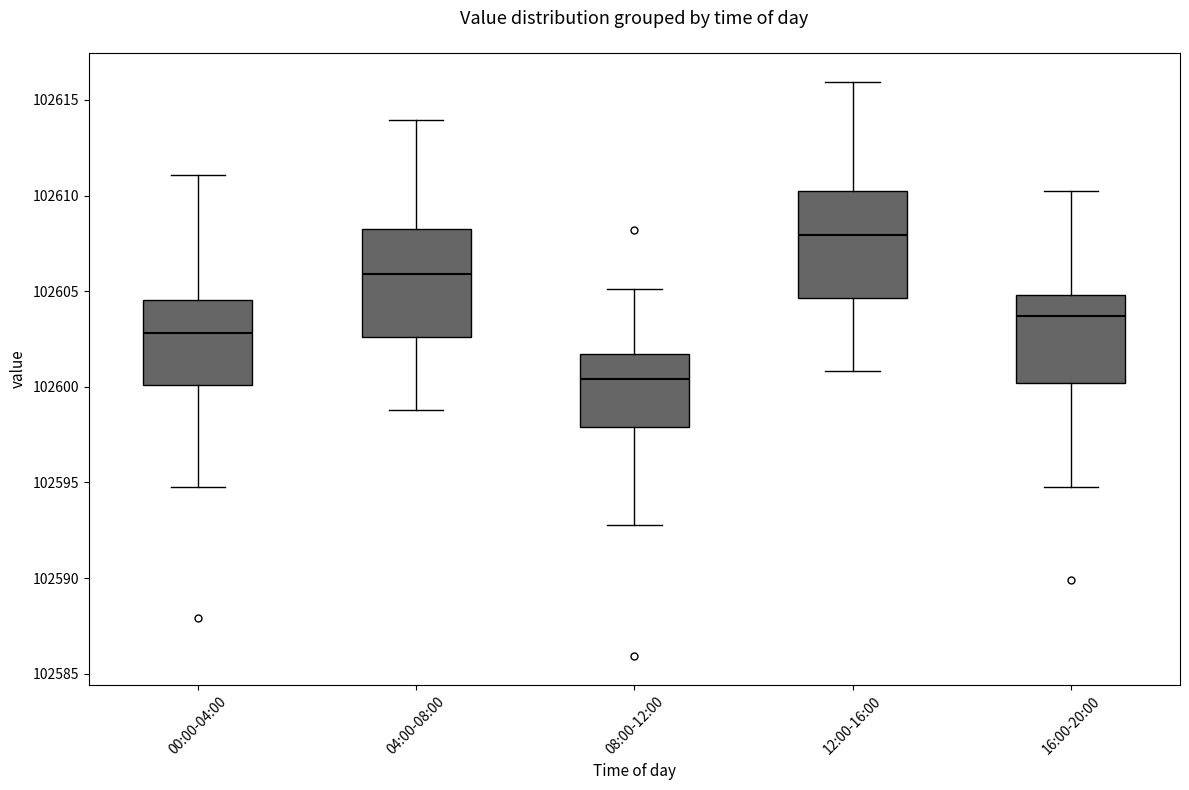

Reading left to right, read every box against the y-axis: the position of its median line, the range the box covers, and the ends of its whiskers. The values are not printed on the chart, so give them approximately, as read against the axis.

00:00-04:00: median 102603.0, box 102600.0 to 102604.5, whiskers 102595.0 to 102611.0
04:00-08:00: median 102606.0, box 102602.5 to 102608.0, whiskers 102599.0 to 102614.0
08:00-12:00: median 102600.5, box 102598.0 to 102601.5, whiskers 102593.0 to 102605.0
12:00-16:00: median 102608.0, box 102604.5 to 102610.0, whiskers 102601.0 to 102616.0
16:00-20:00: median 102603.5, box 102600.0 to 102605.0, whiskers 102595.0 to 102610.0